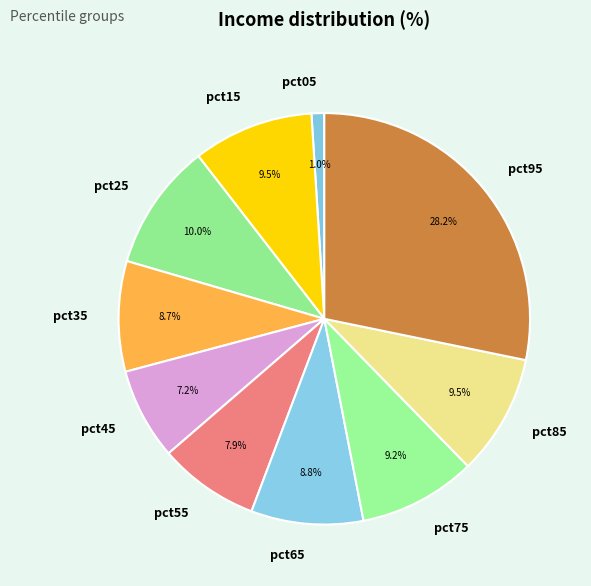

The pct15 slice represents 3% of the pie. True or false?

False